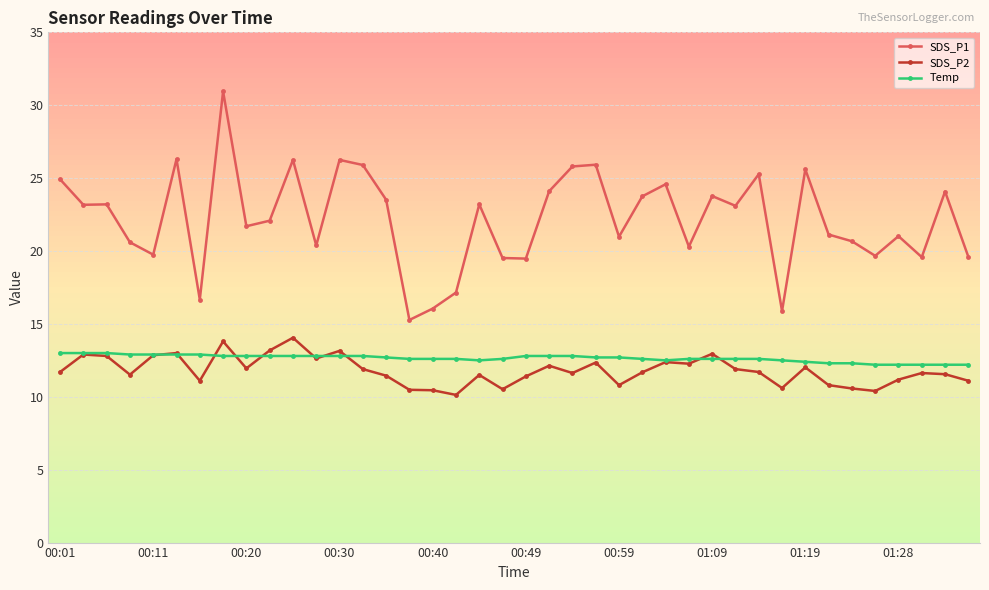

Which series has the largest total across all categories?

SDS_P1